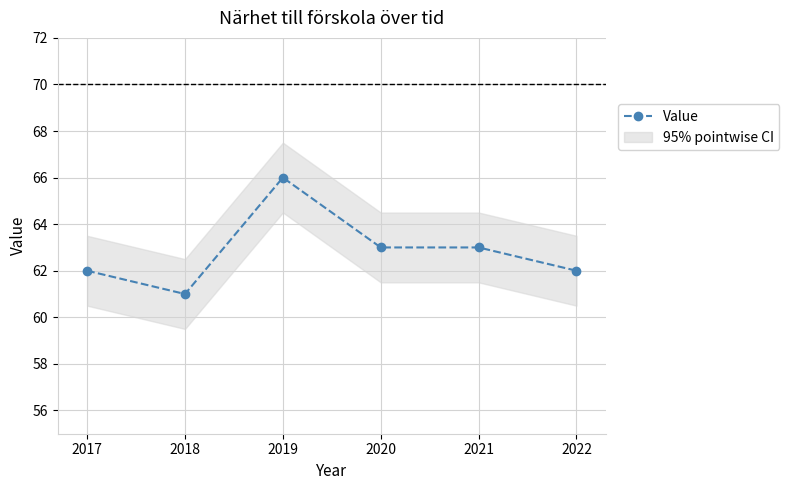

Does the chart have visible grid lines?

Yes